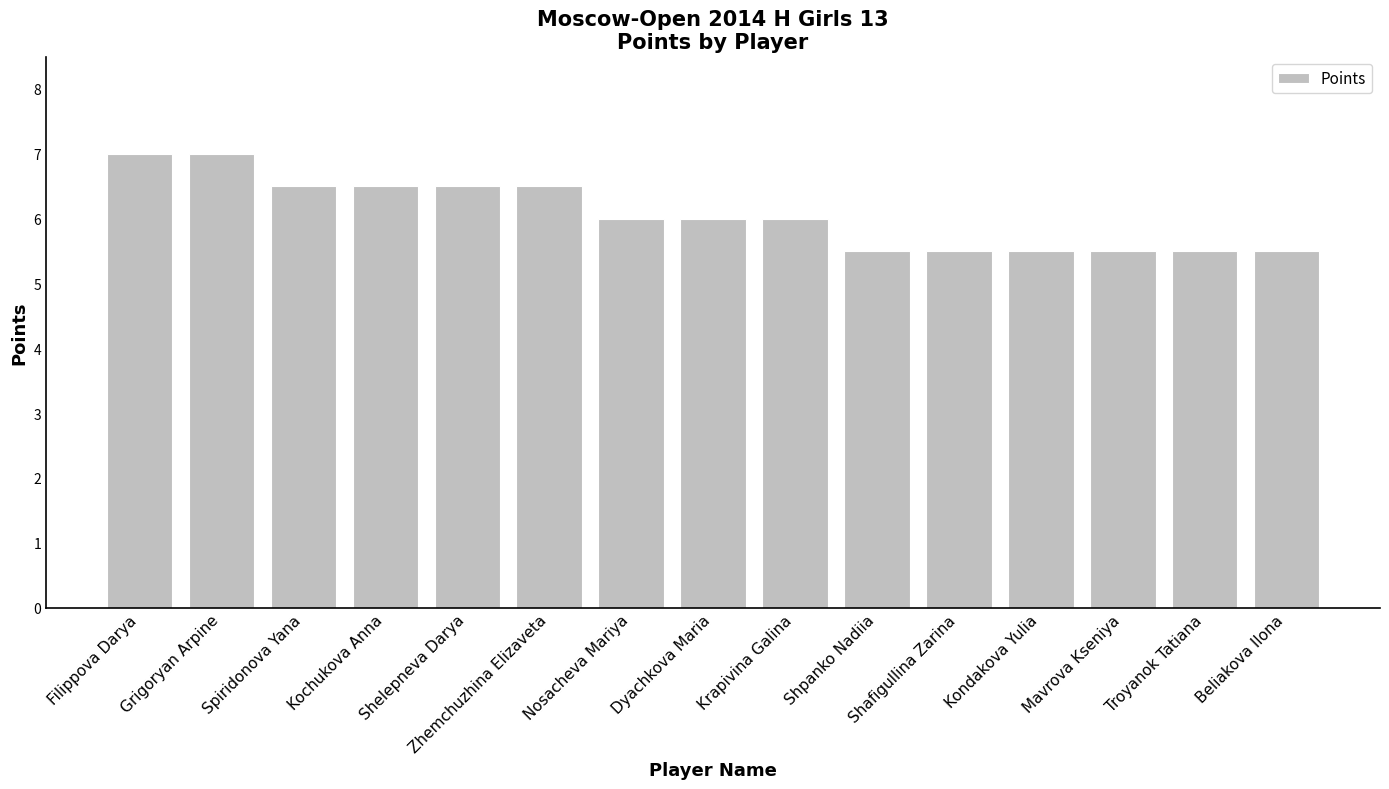

The chart shows a value of 7.0 at Grigoryan Arpine. True or false?

True